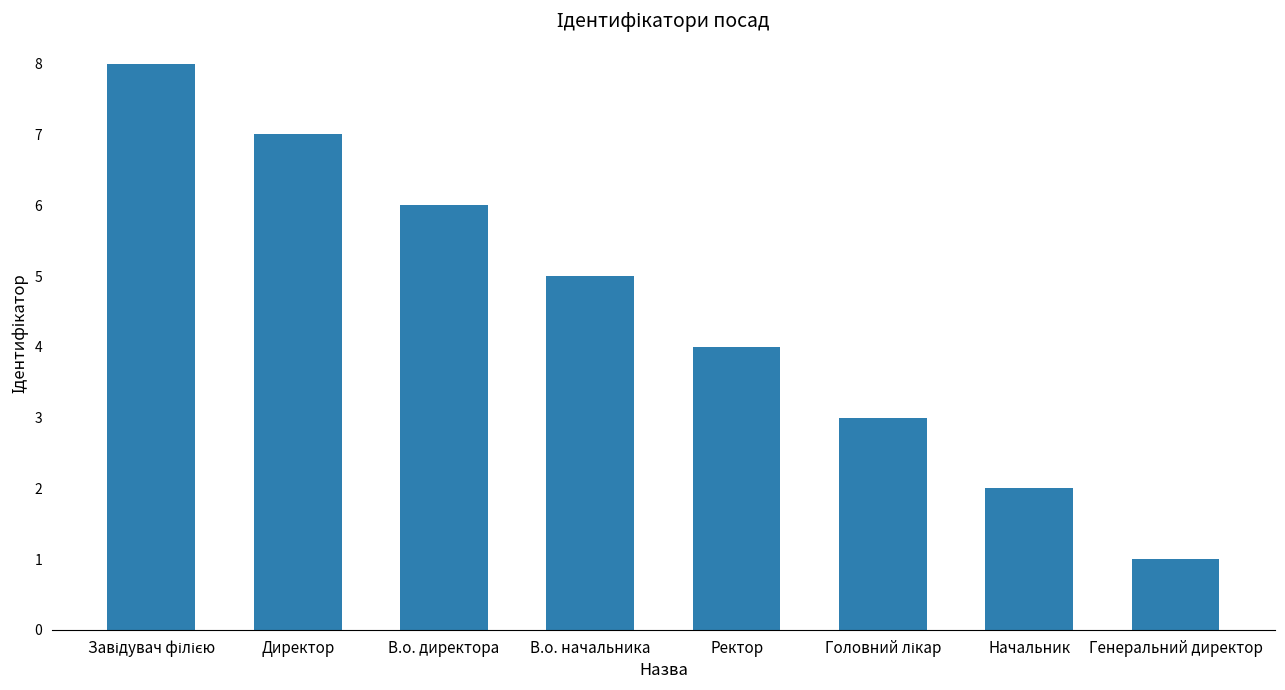

What is the minimum value shown in the chart?

1